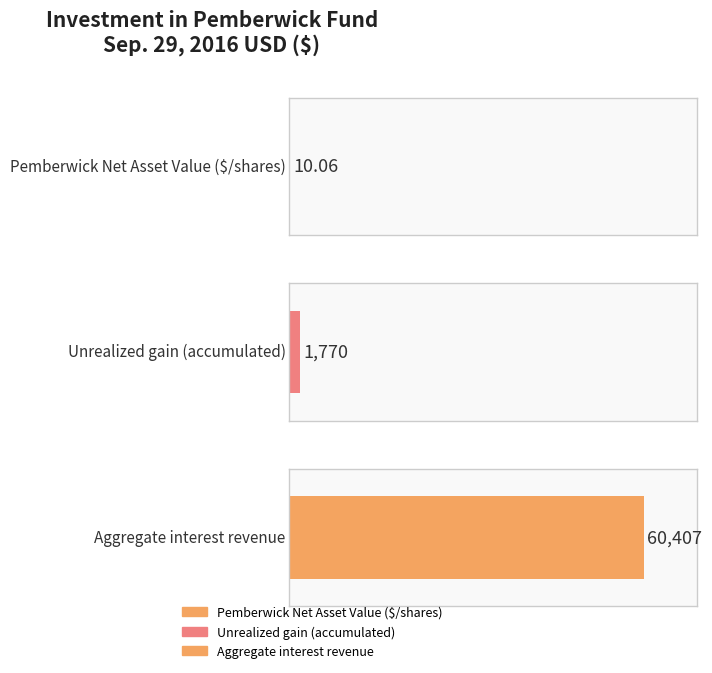

True or false: the data shows 60407.0 at Aggregate interest revenue.

True